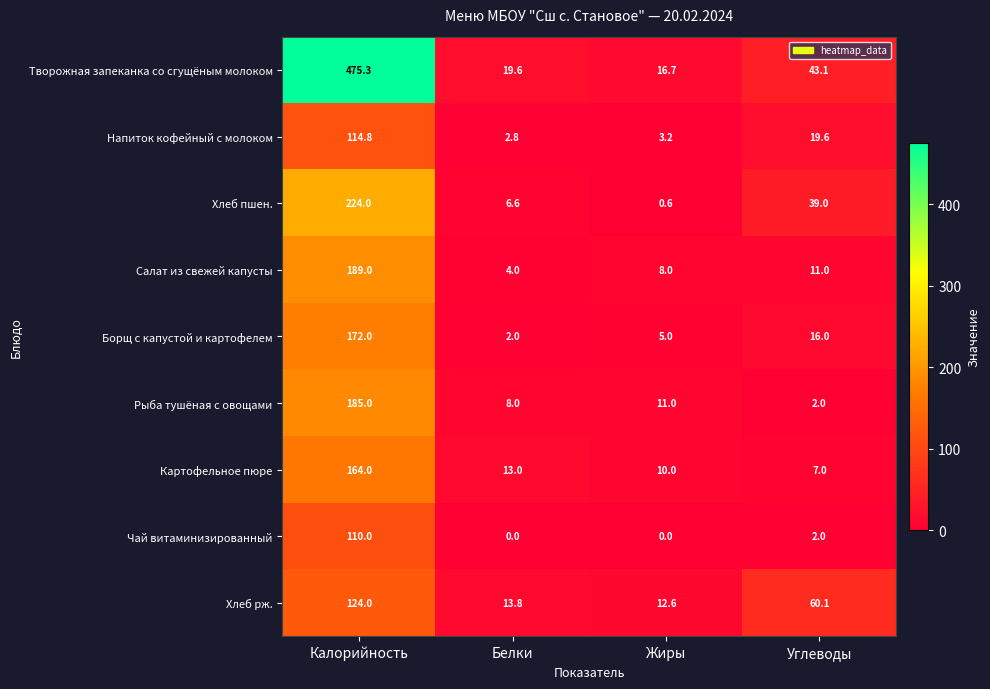

Which series has the largest total across all categories?

Творожная запеканка со сгущёным молоком